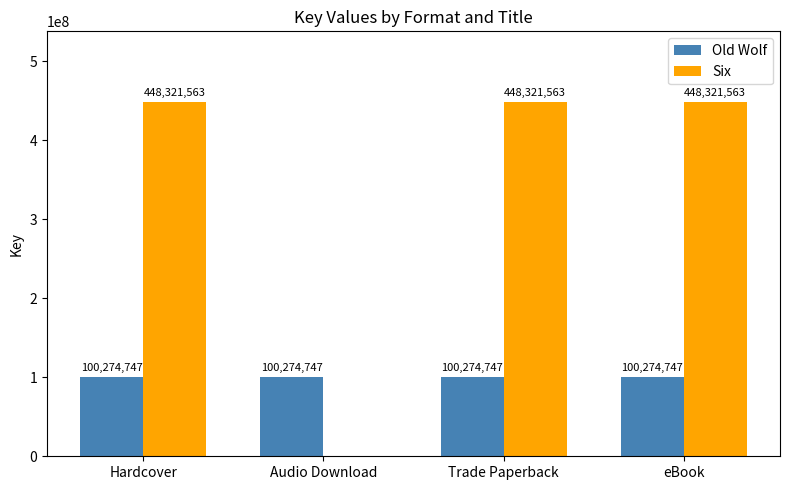

What is the average value of the Old Wolf series?

100274747